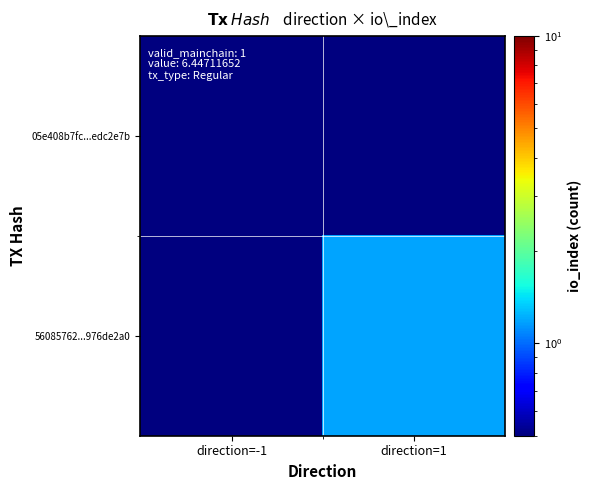

At how many categories does at least one series exceed 0?

2